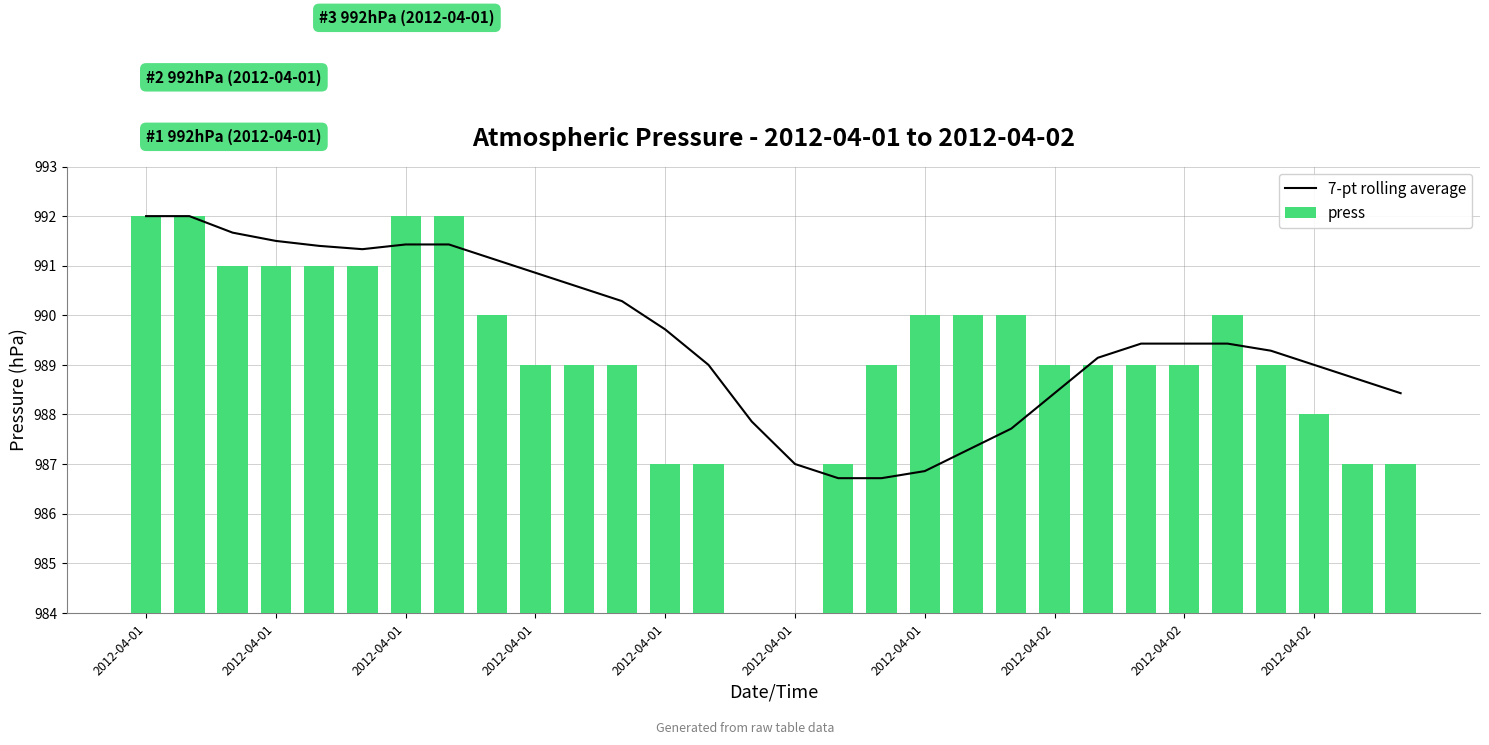

The press series shows 8.0 at 2012-04-01. True or false?

True